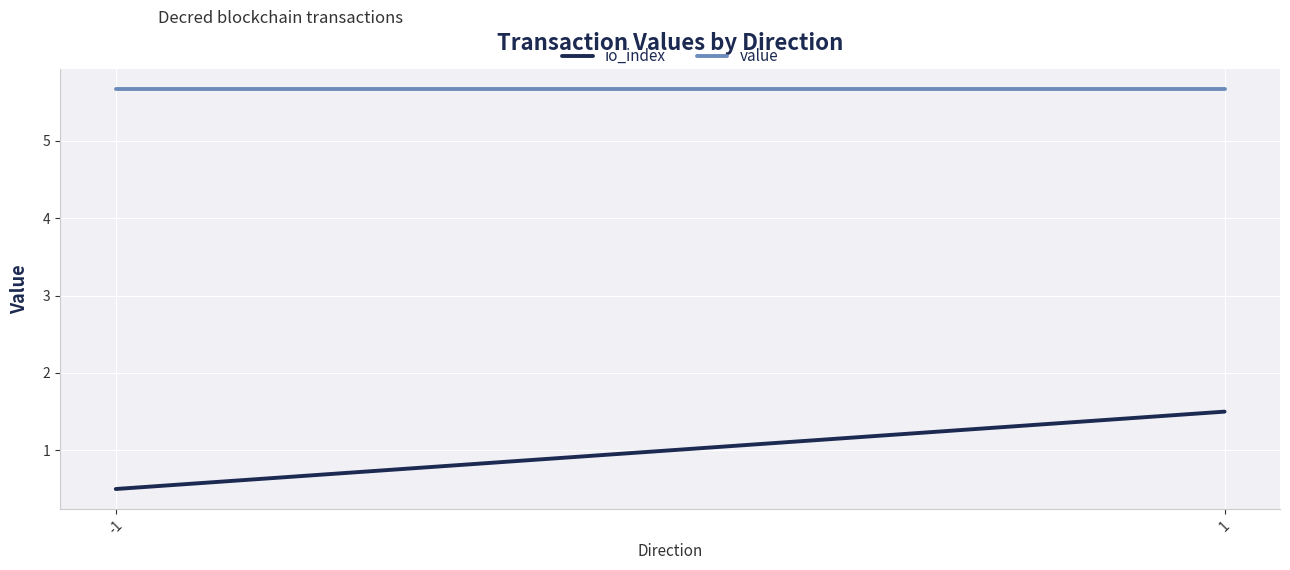

What is the total value across all series at 1?

7.2